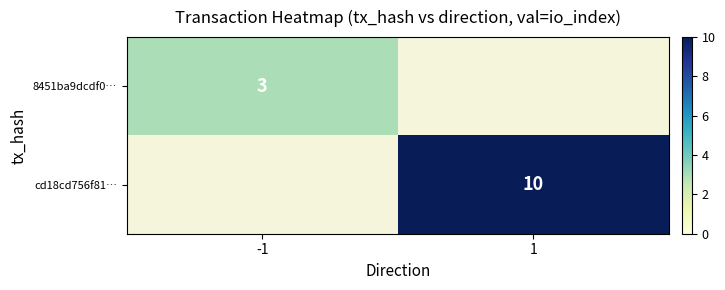

How many distinct data groups are displayed?

2